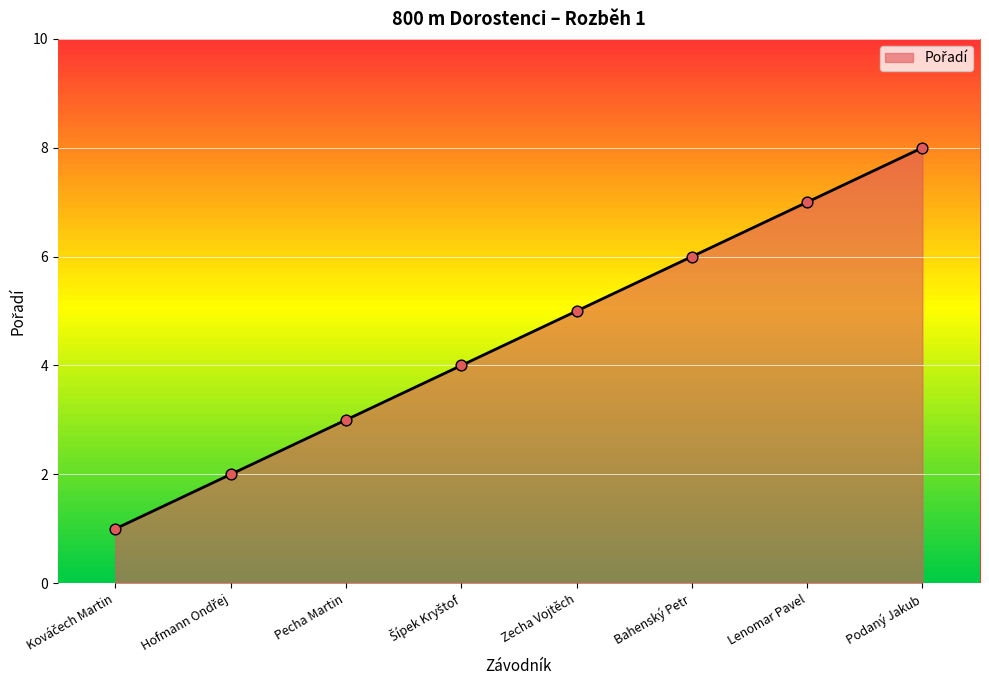

What is the change in value from Pecha Martin to Lenomar Pavel?

+4